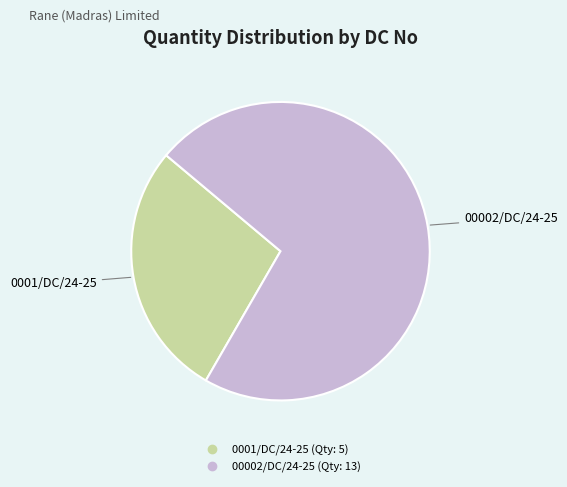

Combined, do 0001/DC/24-25 and 00002/DC/24-25 account for over 50%?

Yes